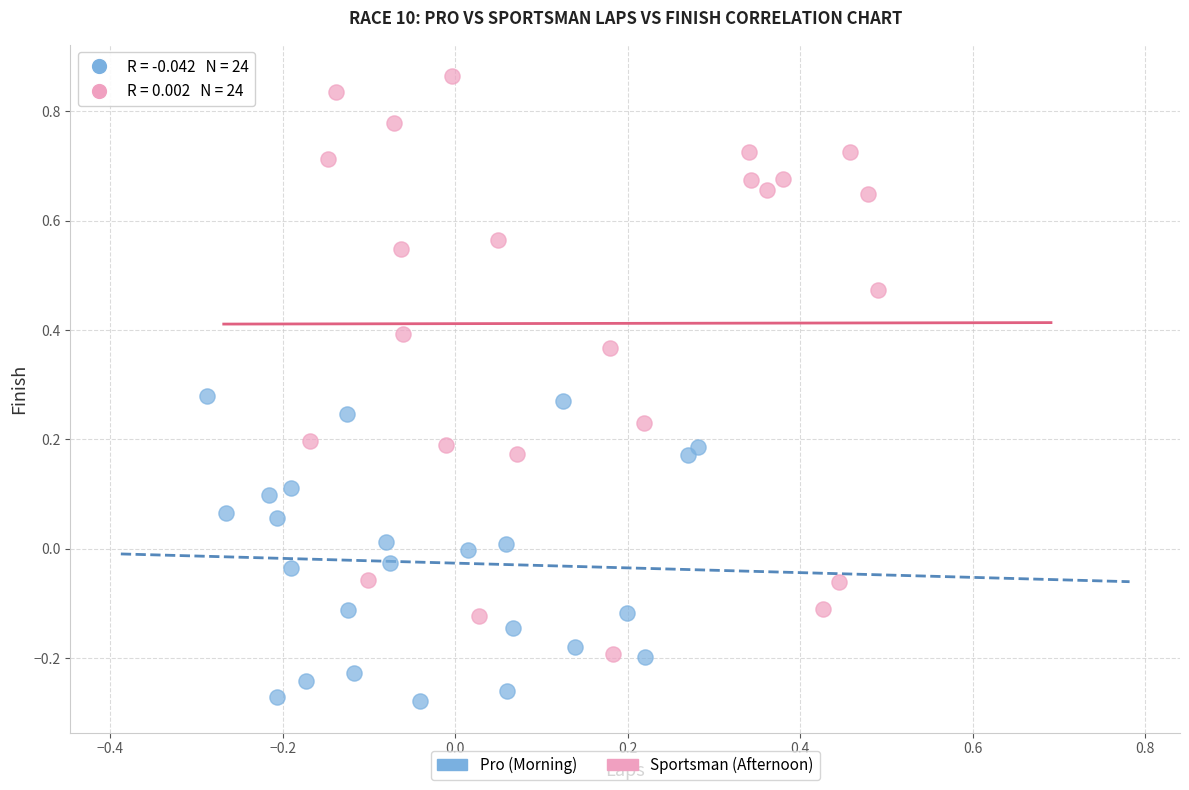

Which series reaches the minimum Y coordinate?

Pro (Morning)